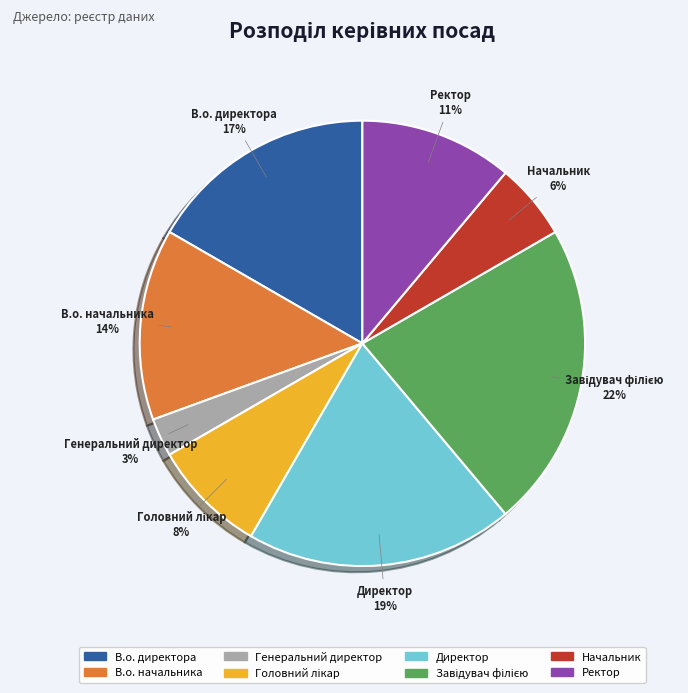

What percentage is the Ректор slice, to the nearest percent?

11%